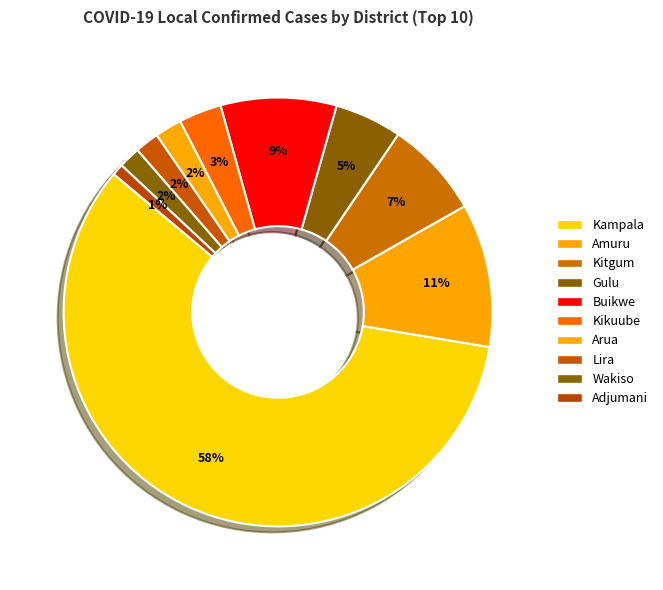

How many slices are in this pie chart?

10